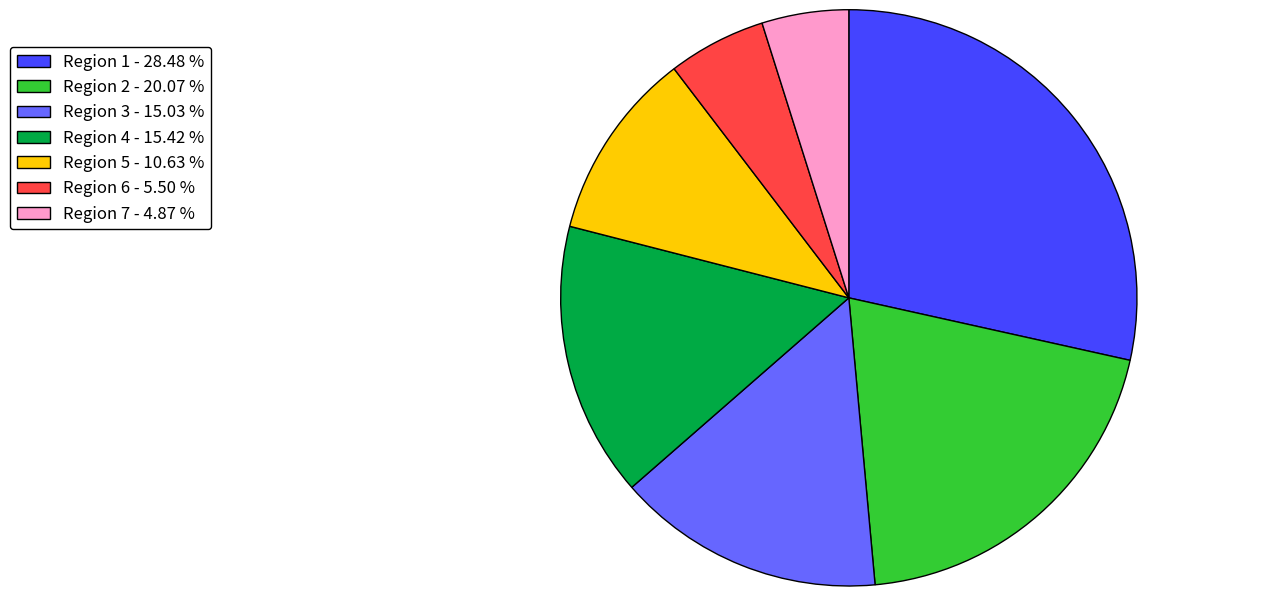

Approximately how many times larger is the value at Region 5 - 10.63 % compared to Region 4 - 15.42 %?

0.7